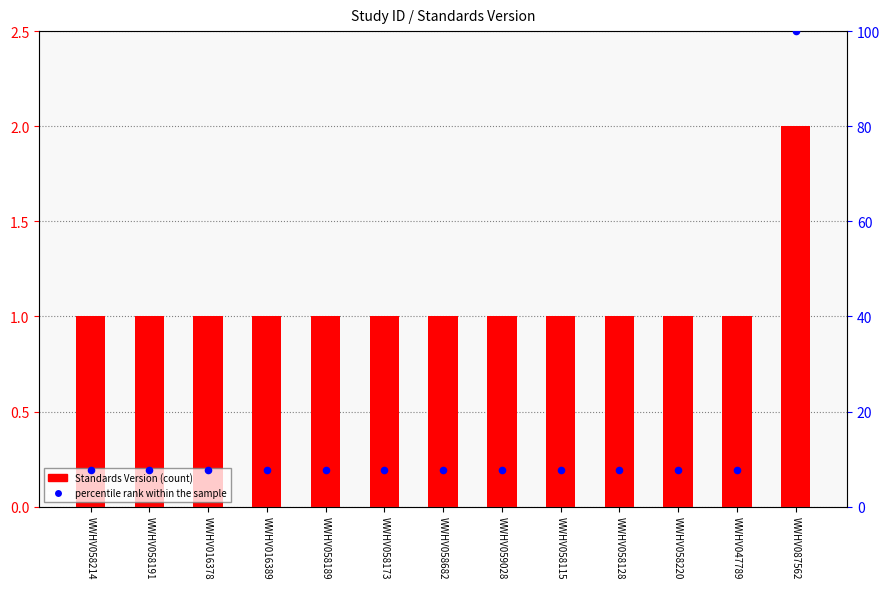

Which series has the largest total across all categories?

percentile rank within the sample